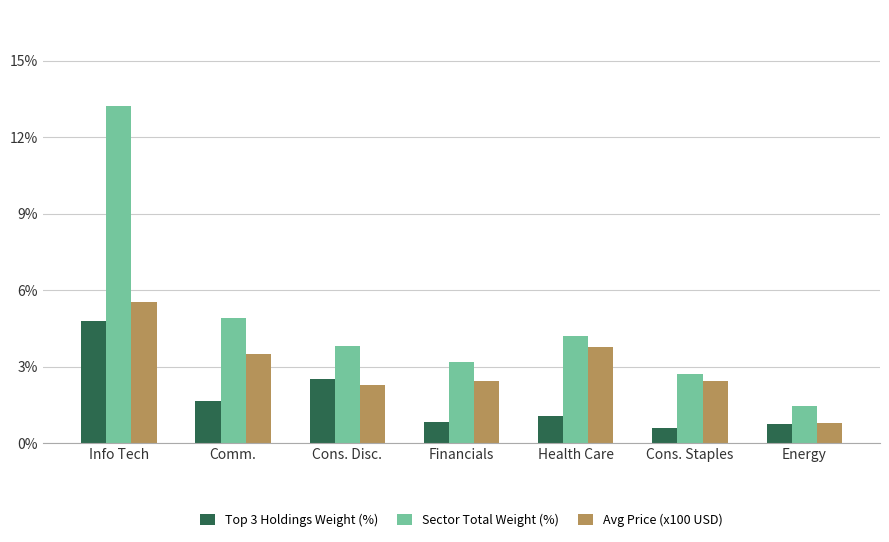

What are all the series names shown in the legend?

Top 3 Holdings Weight (%), Sector Total Weight (%), Avg Price (x100 USD)